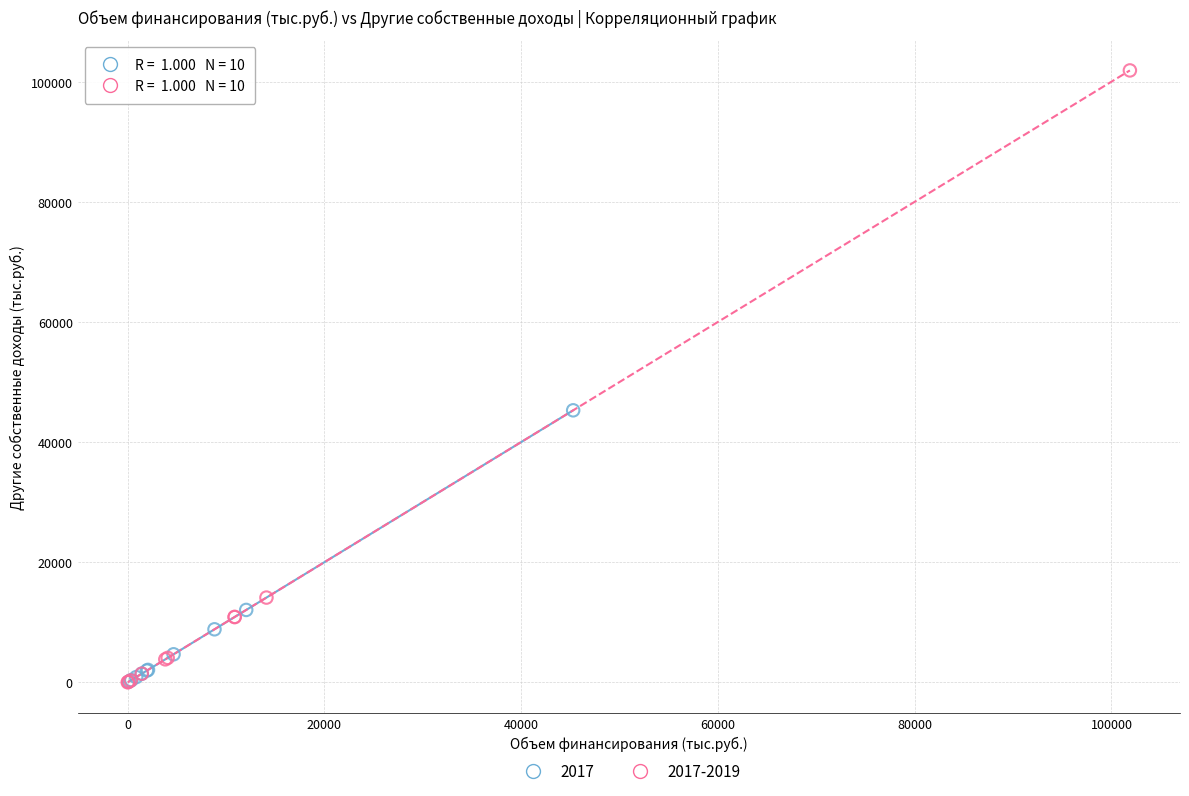

Which series has the widest spread of Y values?

2017-2019